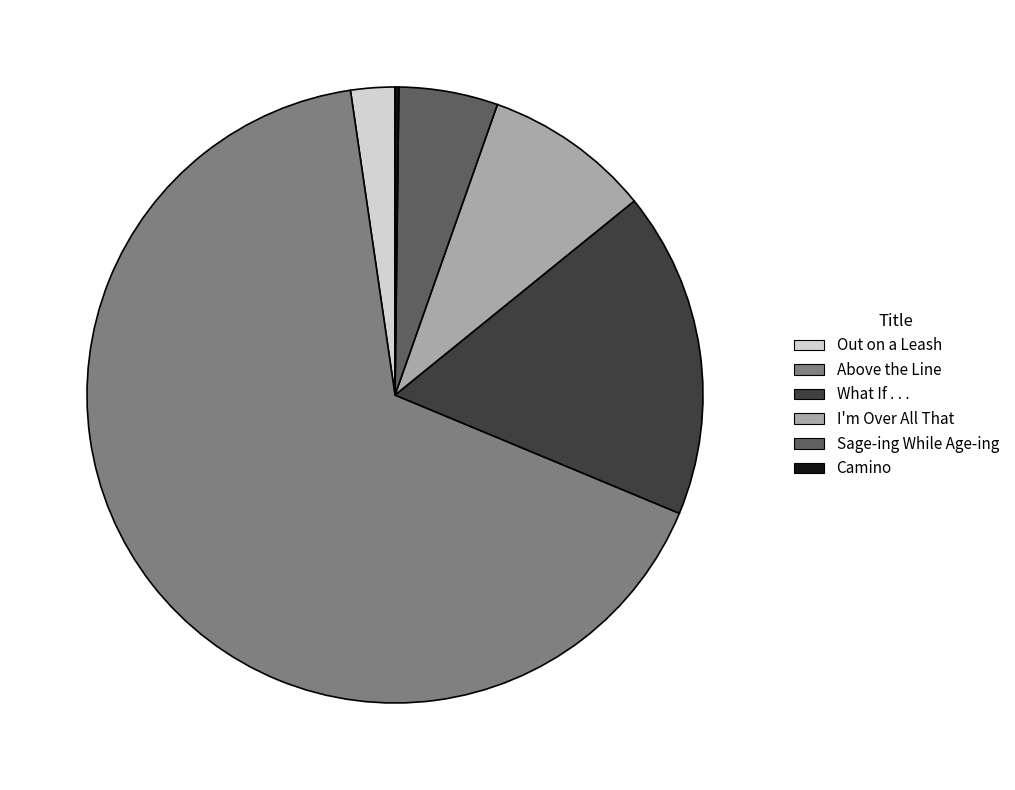

Combined, do I'm Over All That and Above the Line account for over 50%?

Yes